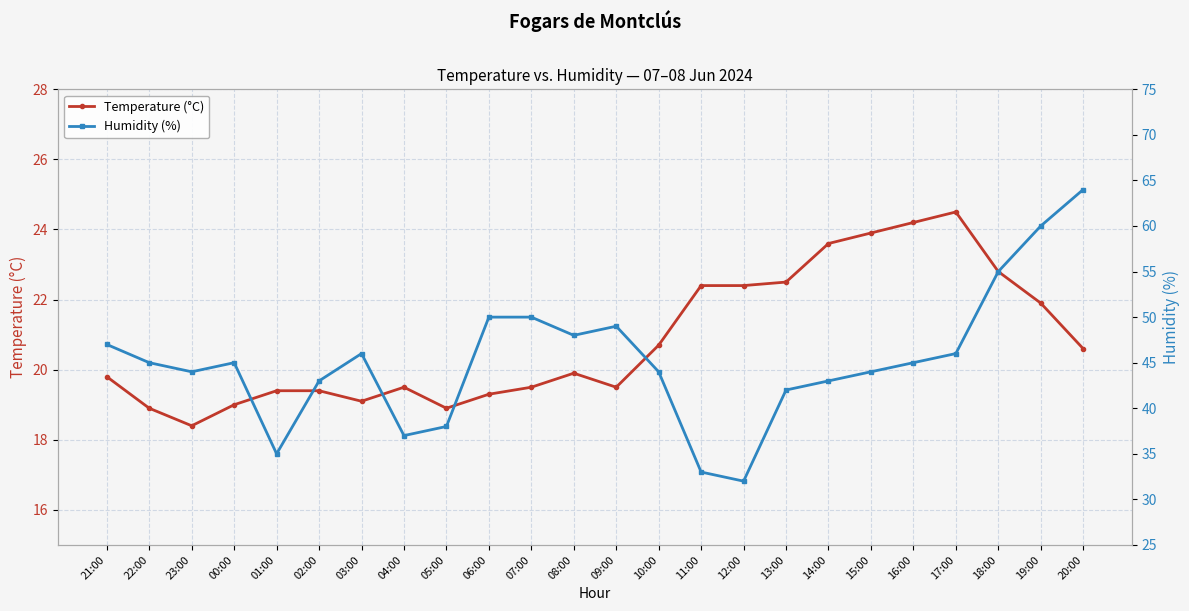

What is the label of the 15th point from the right?

06:00